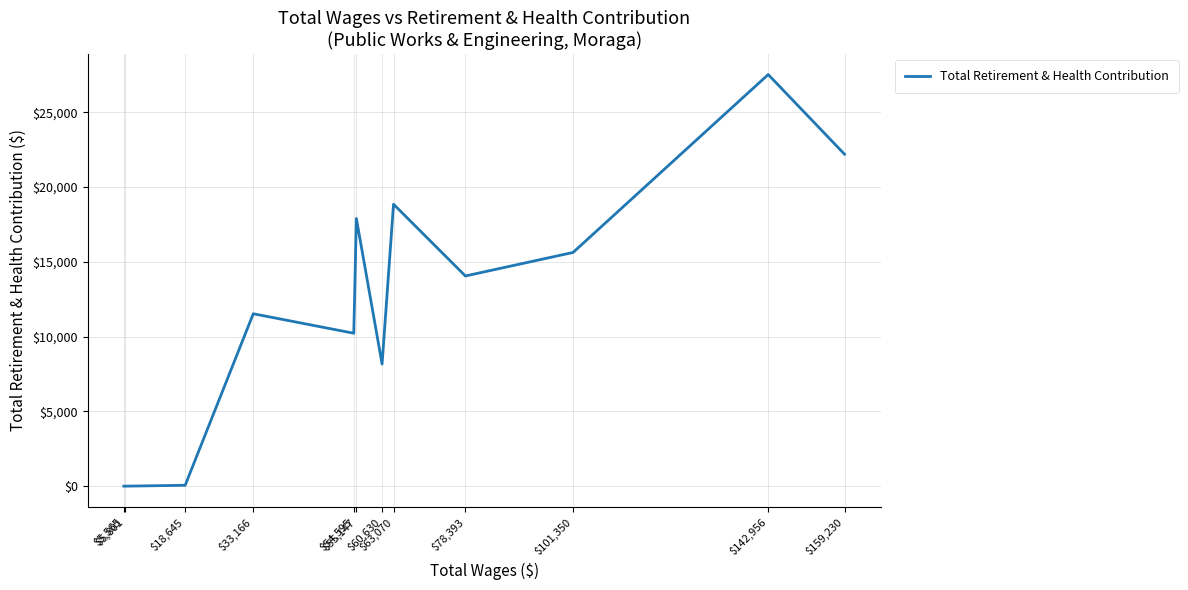

Rank the categories by value from lowest to highest.

$5,801, $5,565, $18,645, $60,630, $54,595, $33,166, $78,393, $101,350, $55,147, $63,070, $159,230, $142,956